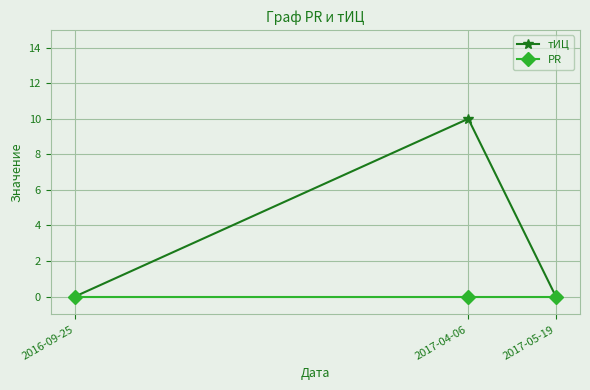

The value of тИЦ at 2017-05-19 is -3. True or false?

False